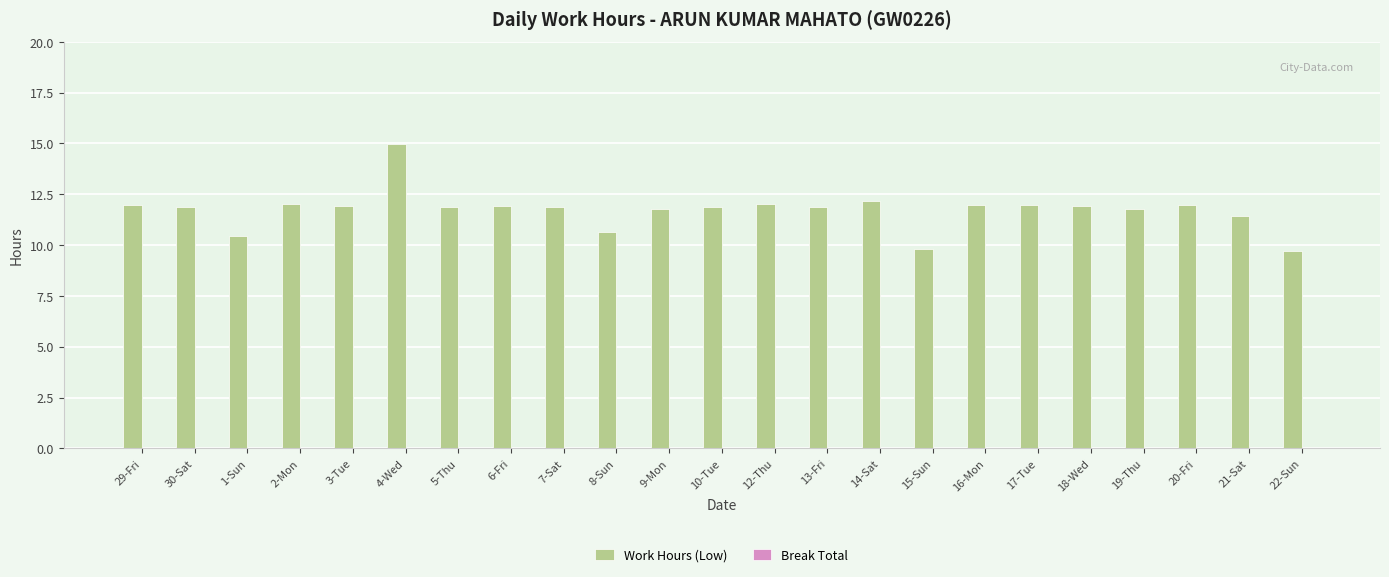

What is the maximum value shown in the chart?

15.0